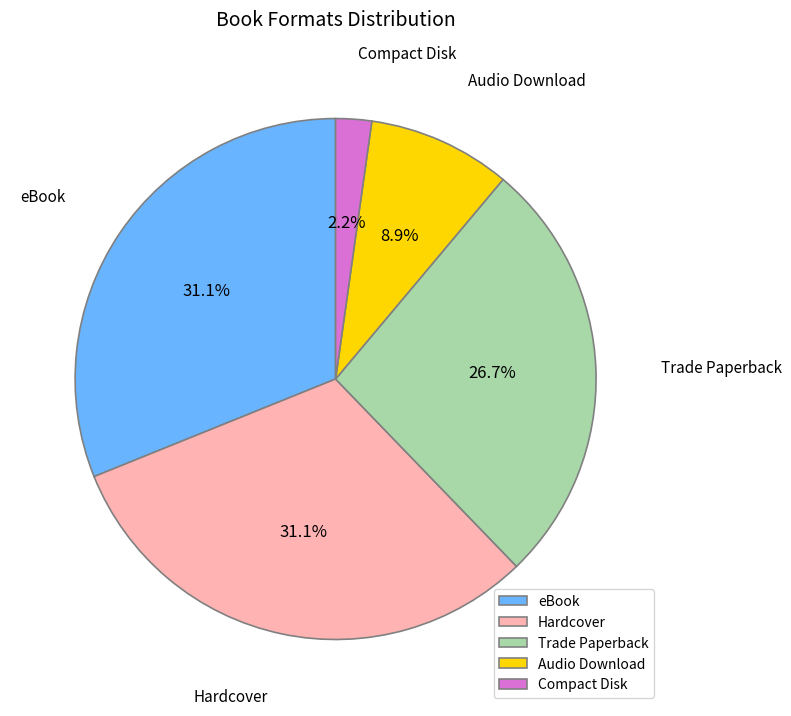

To the nearest percent, what is the combined percentage of Audio Download and Trade Paperback?

36%